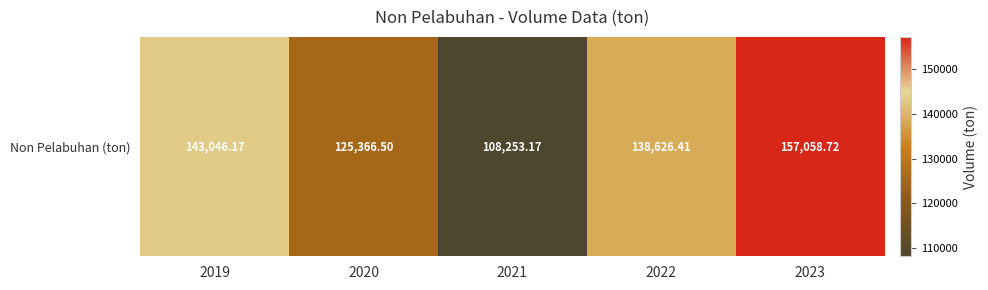

What is the change in value from 2019 to 2020?

-17679.7